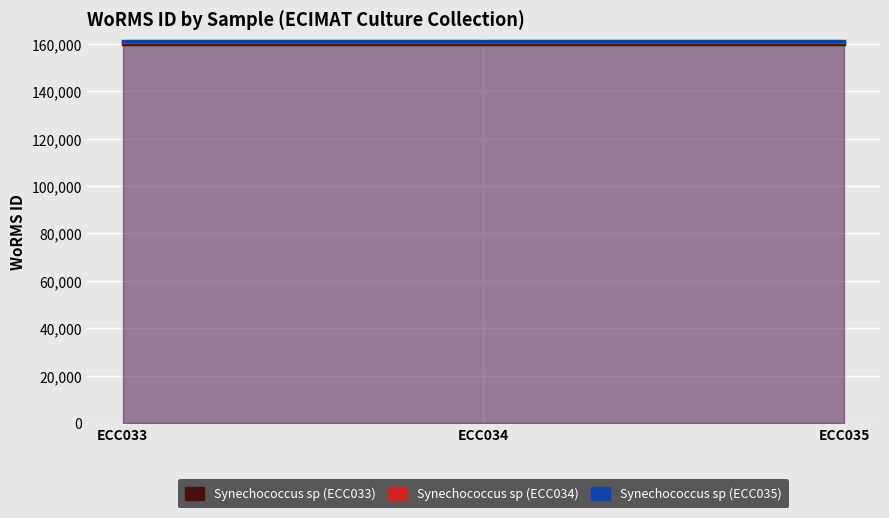

At which label does Synechococcus sp (ECC034) reach its peak?

ECC033